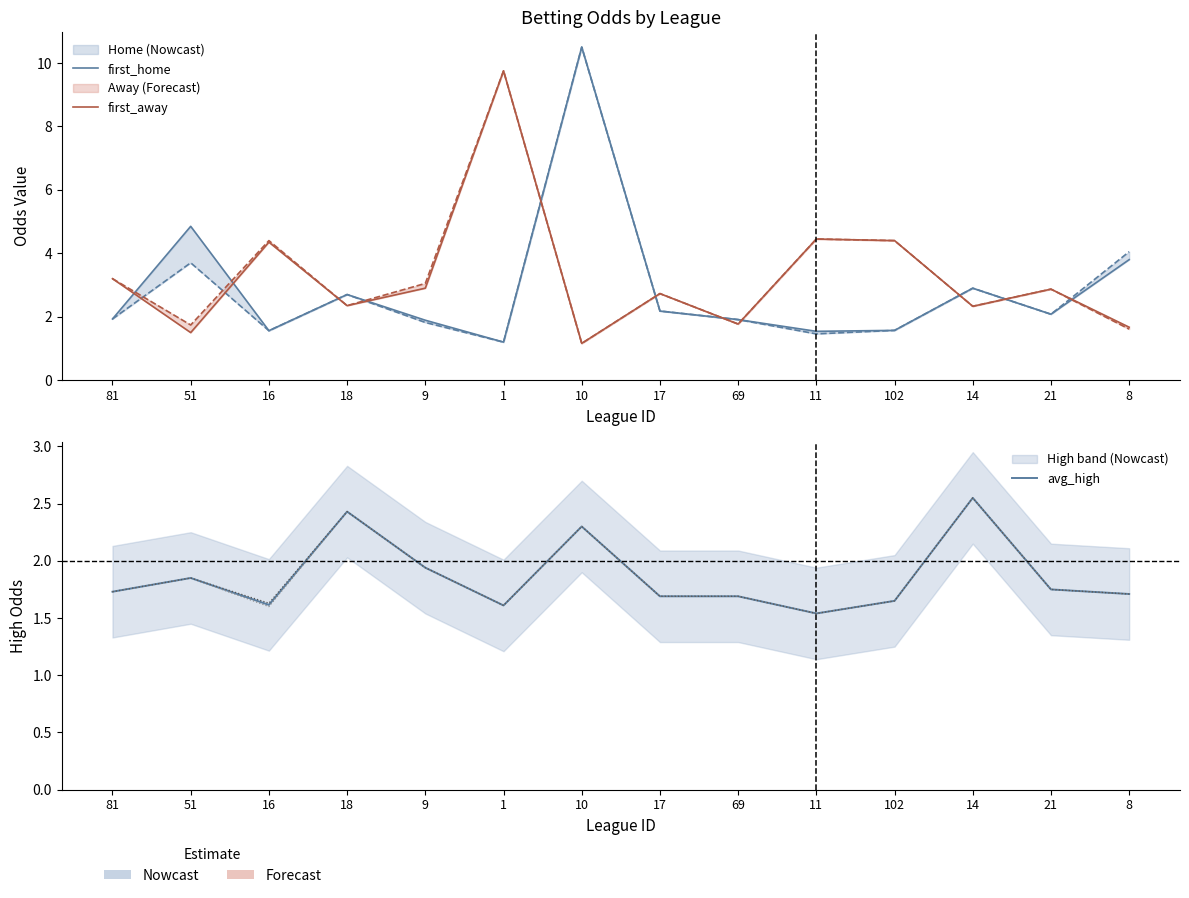

The value of avg_high at 1 is 2.3. True or false?

False